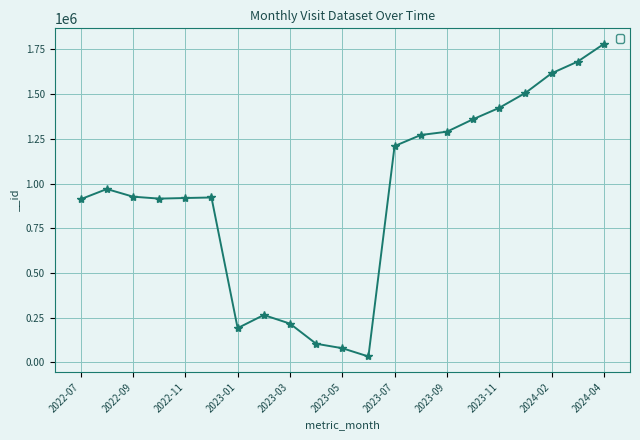

What is the difference between the second highest and minimum values?

1649350